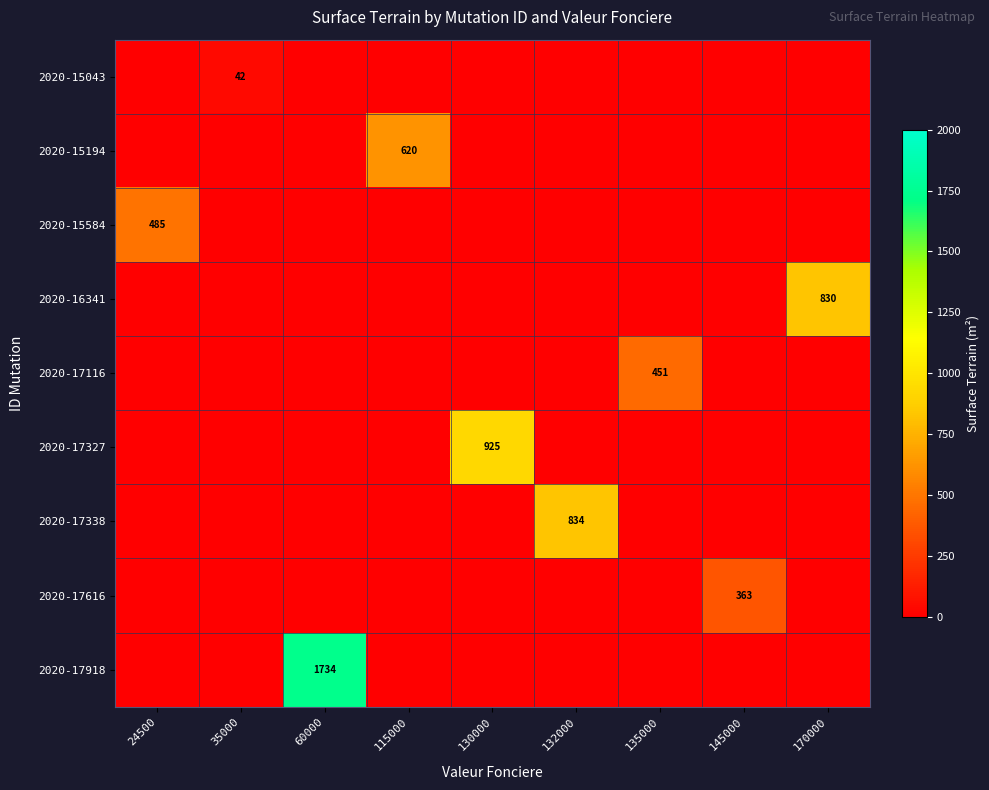

The value of 2020-17116 at 135000 is 666. True or false?

False